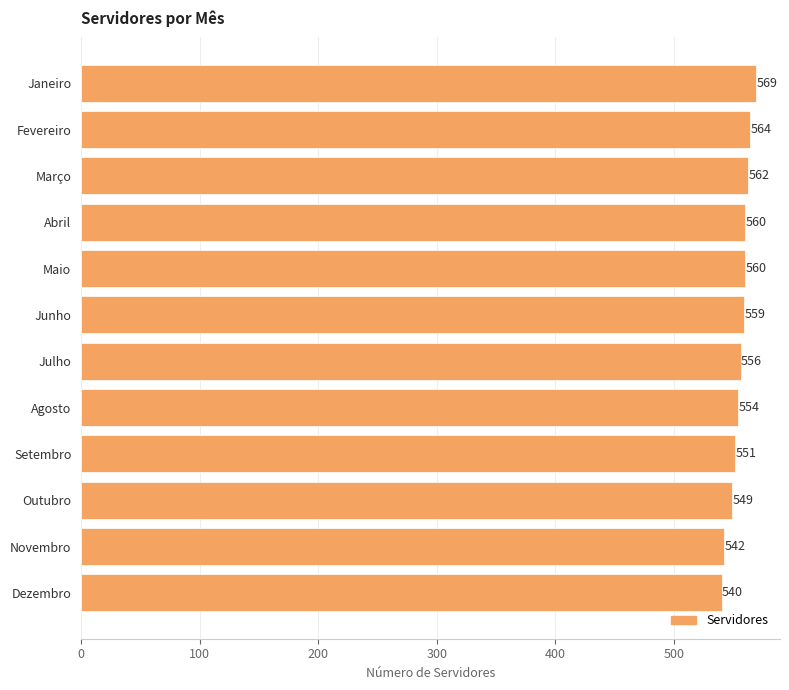

What is the sum of all values?

6666